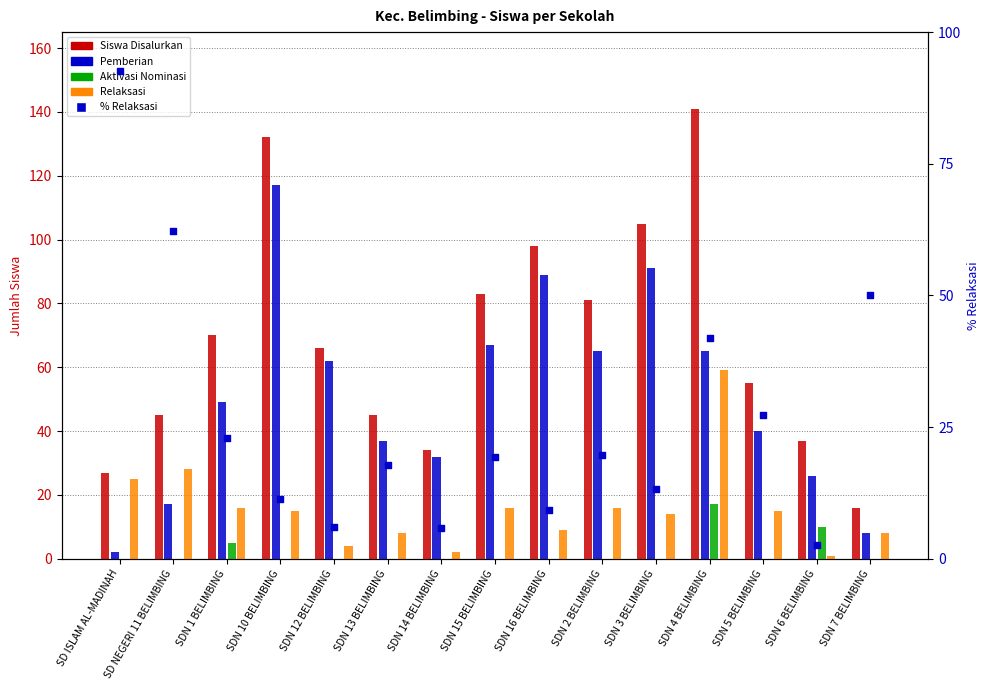

Is the value of Aktivasi Nominasi at SDN 13 BELIMBING greater than the value of % Relaksasi at SDN 14 BELIMBING?

No